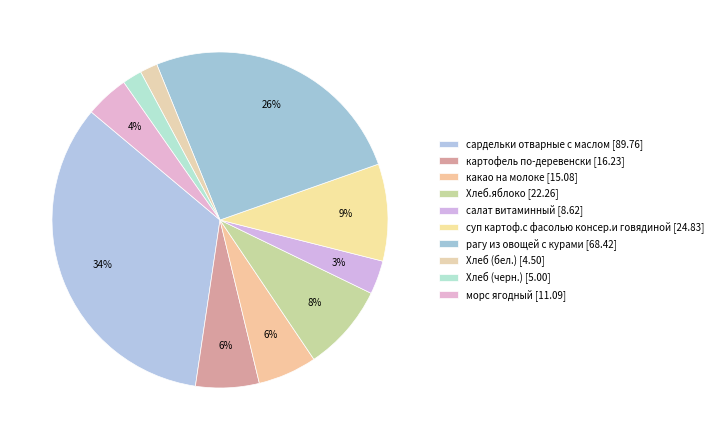

How many slices are in this pie chart?

10